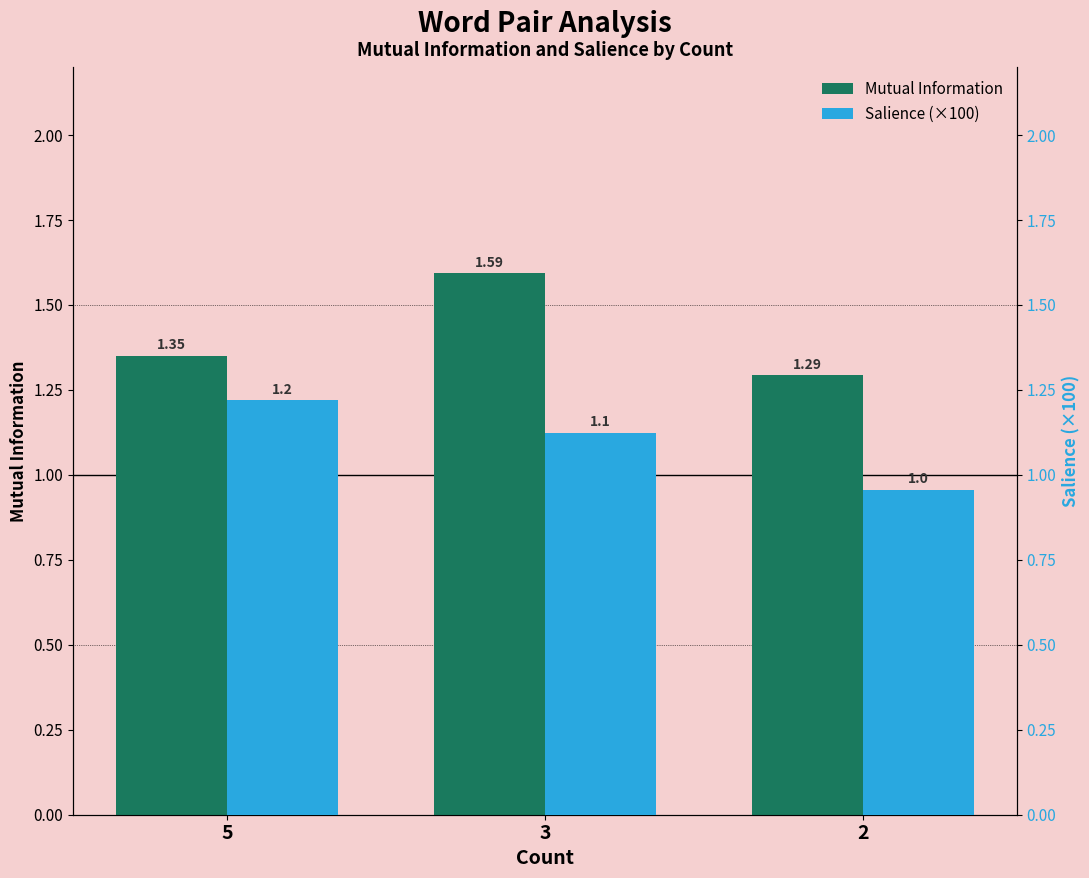

What is the value of the Salience (×100) bar at the 3rd from the left?

1.0